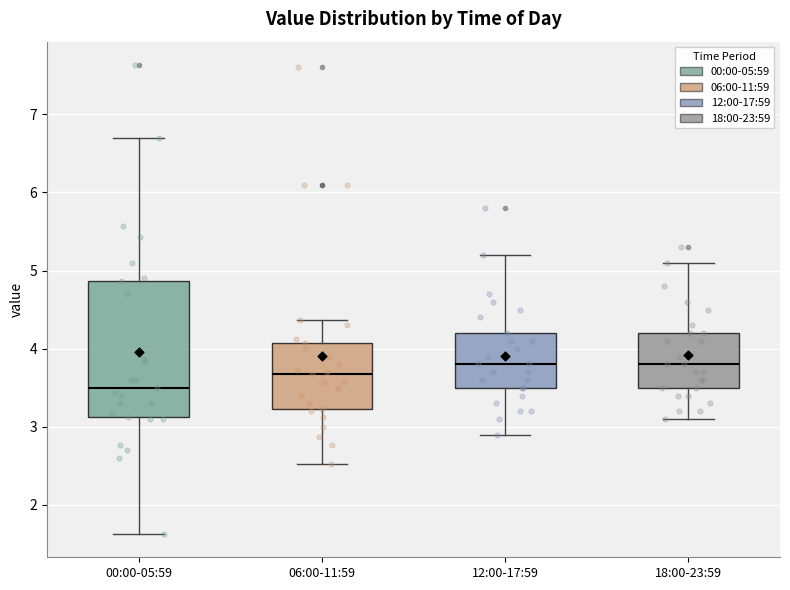

Reading left to right, read every box against the y-axis: the position of its median line, the range the box covers, and the ends of its whiskers. The values are not printed on the chart, so give them approximately, as read against the axis.

00:00-05:59: median 3.5, box 3.1 to 4.9, whiskers 1.6 to 6.7
06:00-11:59: median 3.7, box 3.2 to 4.1, whiskers 2.5 to 4.4
12:00-17:59: median 3.8, box 3.5 to 4.2, whiskers 2.9 to 5.2
18:00-23:59: median 3.8, box 3.5 to 4.2, whiskers 3.1 to 5.1